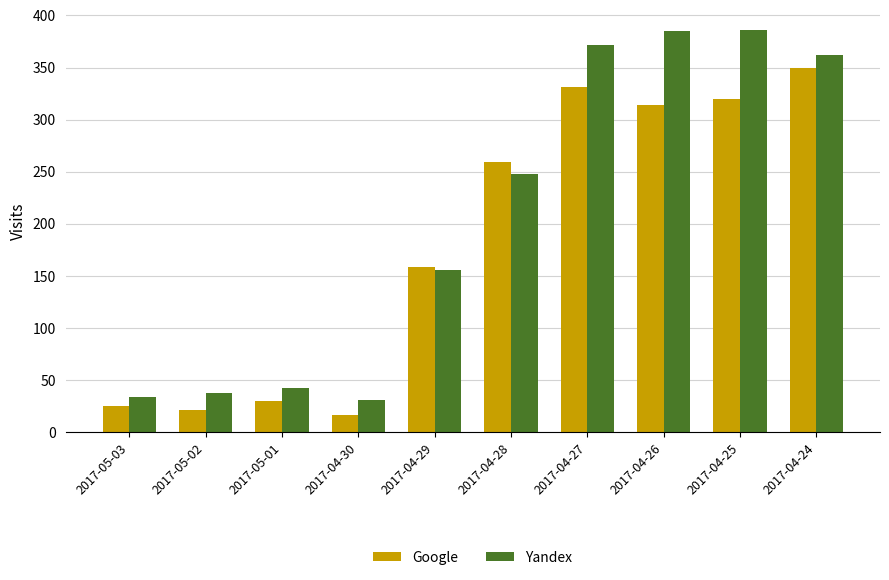

What is the sum of all Google values?

1826